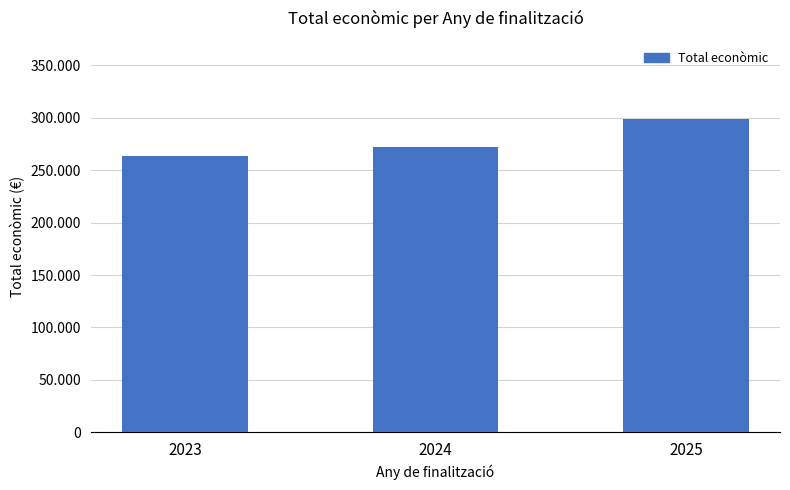

Does the chart contain any negative values?

No